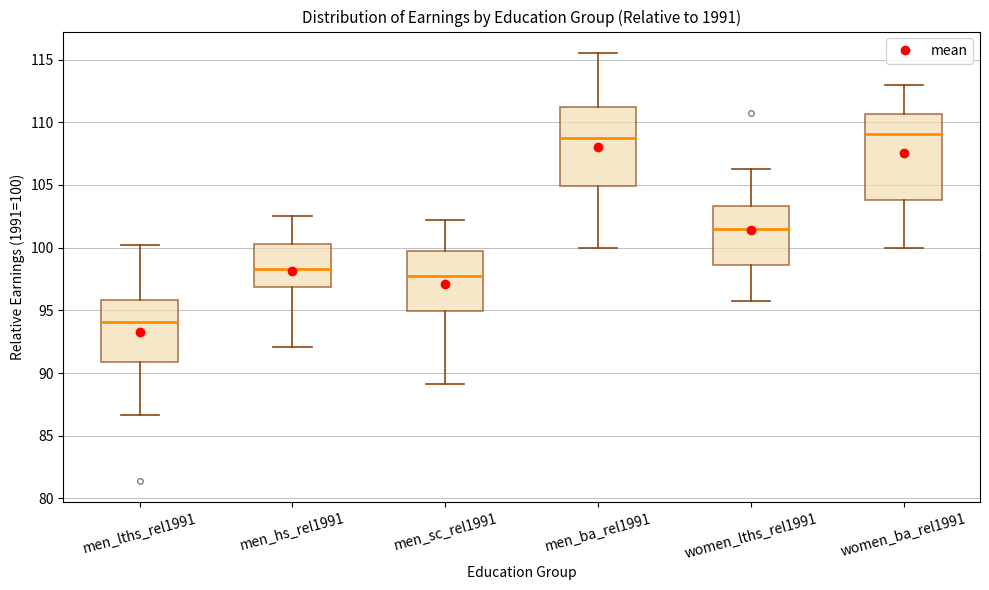

Reading left to right, read every box against the y-axis: the position of its median line, the range the box covers, and the ends of its whiskers. The values are not printed on the chart, so give them approximately, as read against the axis.

men_lths_rel1991: median 94.0, box 91.0 to 96.0, whiskers 86.5 to 100.0
men_hs_rel1991: median 98.5, box 97.0 to 100.5, whiskers 92.0 to 102.5
men_sc_rel1991: median 97.5, box 95.0 to 100.0, whiskers 89.0 to 102.0
men_ba_rel1991: median 108.5, box 105.0 to 111.0, whiskers 100.0 to 115.5
women_lths_rel1991: median 101.5, box 98.5 to 103.5, whiskers 96.0 to 106.5
women_ba_rel1991: median 109.0, box 104.0 to 110.5, whiskers 100.0 to 113.0